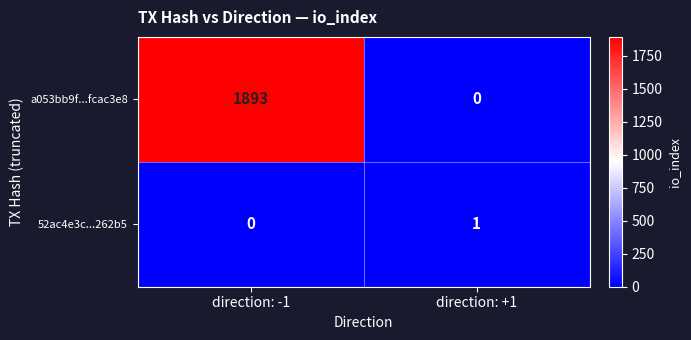

At which category is the sum across all series the highest?

direction: -1